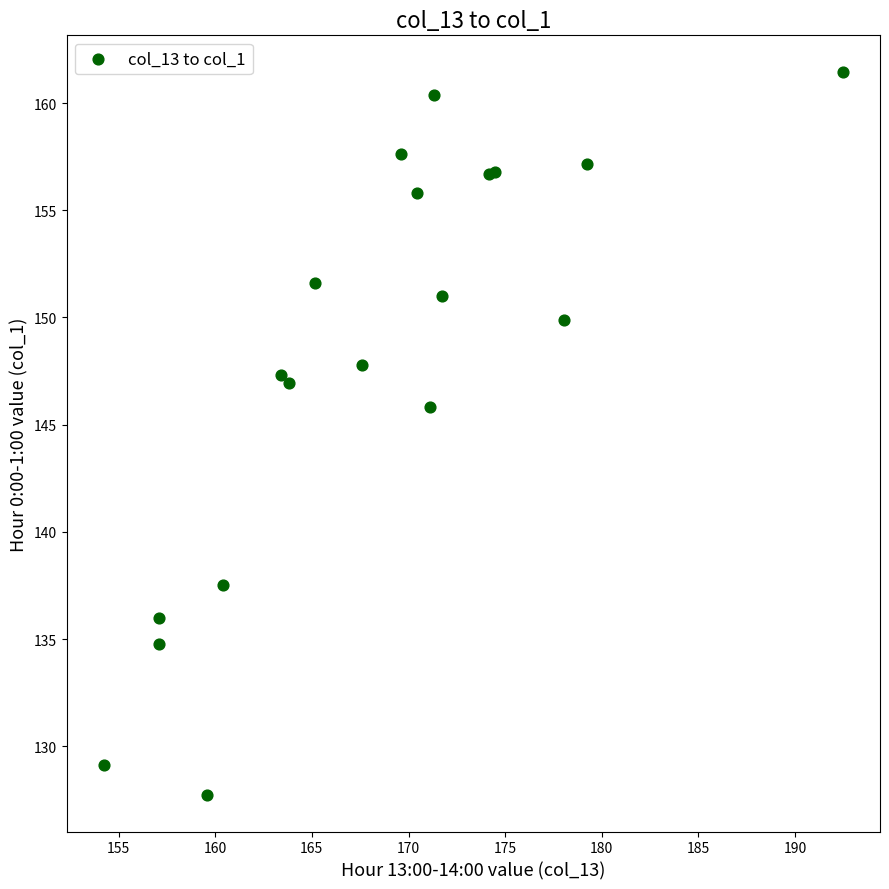

What Y value in the scatter plot is closest to 144?

145.8